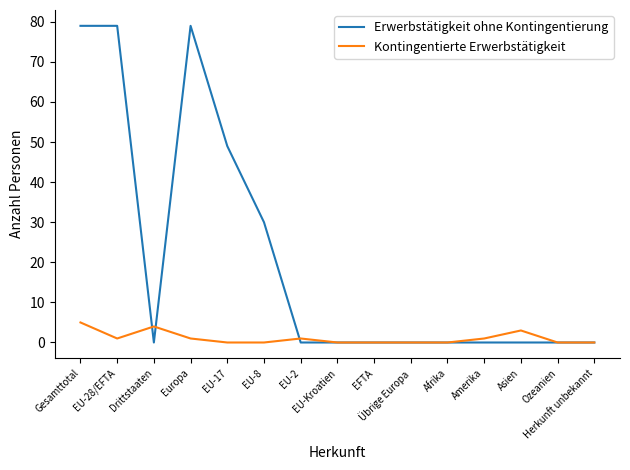

Which series has the largest range (max minus min)?

Erwerbstätigkeit ohne Kontingentierung